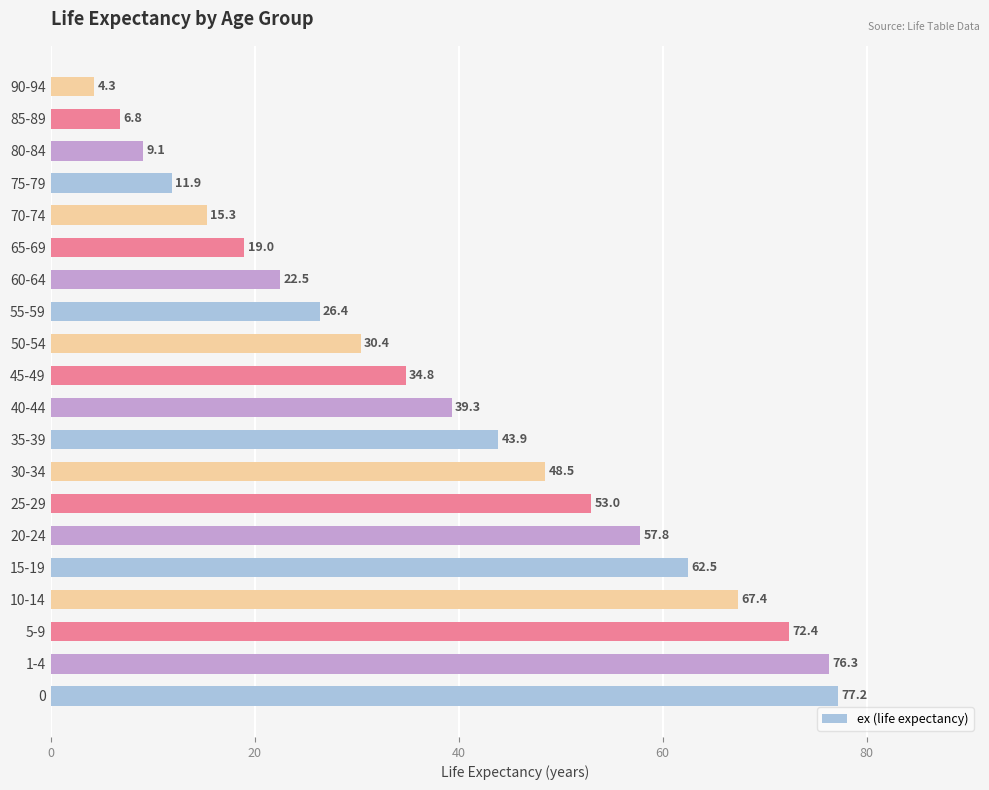

Reading top to bottom, what are all the values shown in this chart?

90-94=4.3	85-89=6.8	80-84=9.1	75-79=11.9	70-74=15.3	65-69=19.0	60-64=22.5	55-59=26.4	50-54=30.4	45-49=34.8	40-44=39.3	35-39=43.9	30-34=48.5	25-29=53.0	20-24=57.8	15-19=62.5	10-14=67.4	5-9=72.4	1-4=76.3	0=77.2